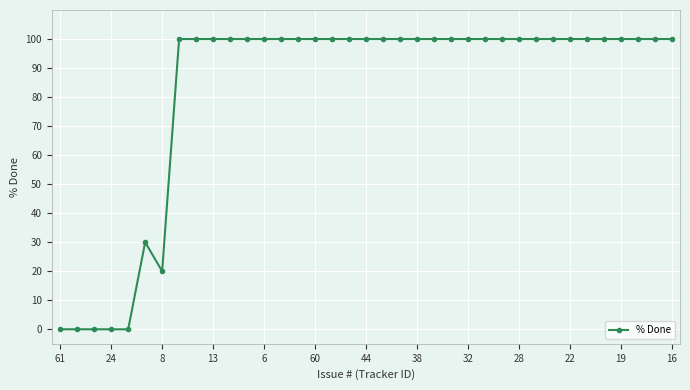

What is the value of the 24th point from the left?

100